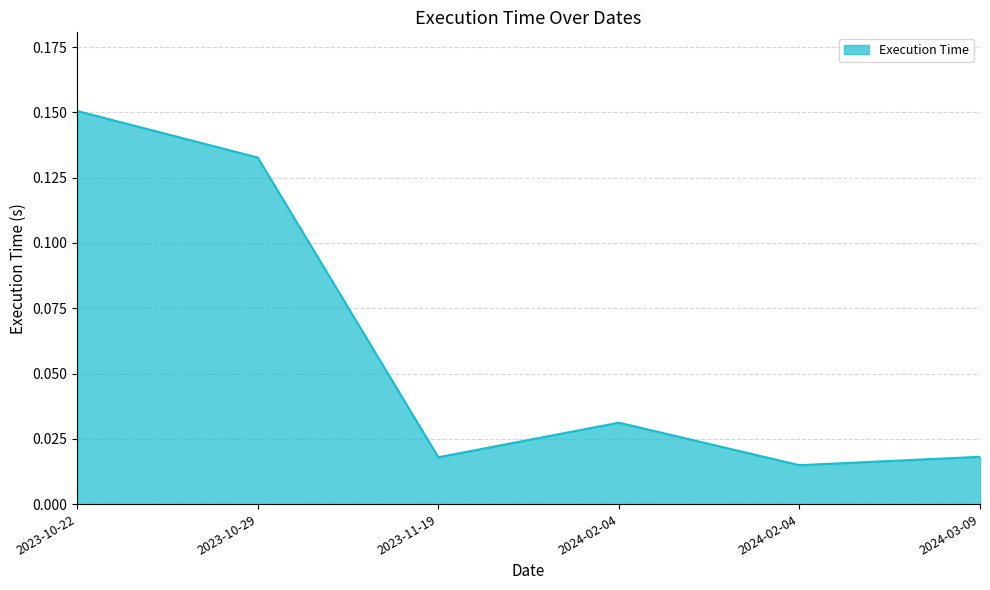

Which has a higher value, 2023-10-22 or 2024-02-04?

2023-10-22